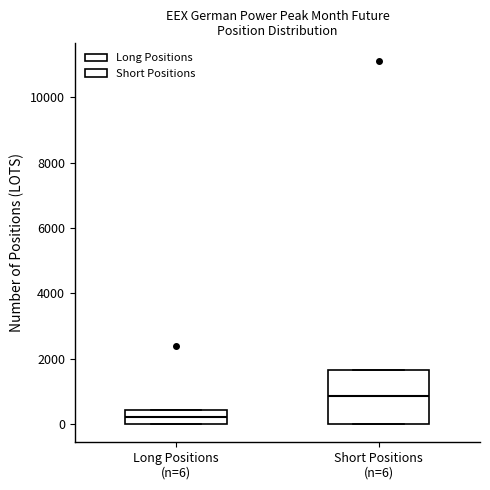

Reading left to right, transcribe this box plot: for each box, give where its median line is, the range the box spans, and where its two whiskers end, as read against the y-axis. The values are not printed on the chart, so give them approximately, as read against the axis.

Long Positions (n=6): median 200, box 0 to 400, whiskers 0 to 400
Short Positions (n=6): median 800, box 0 to 1600, whiskers 0 to 1600